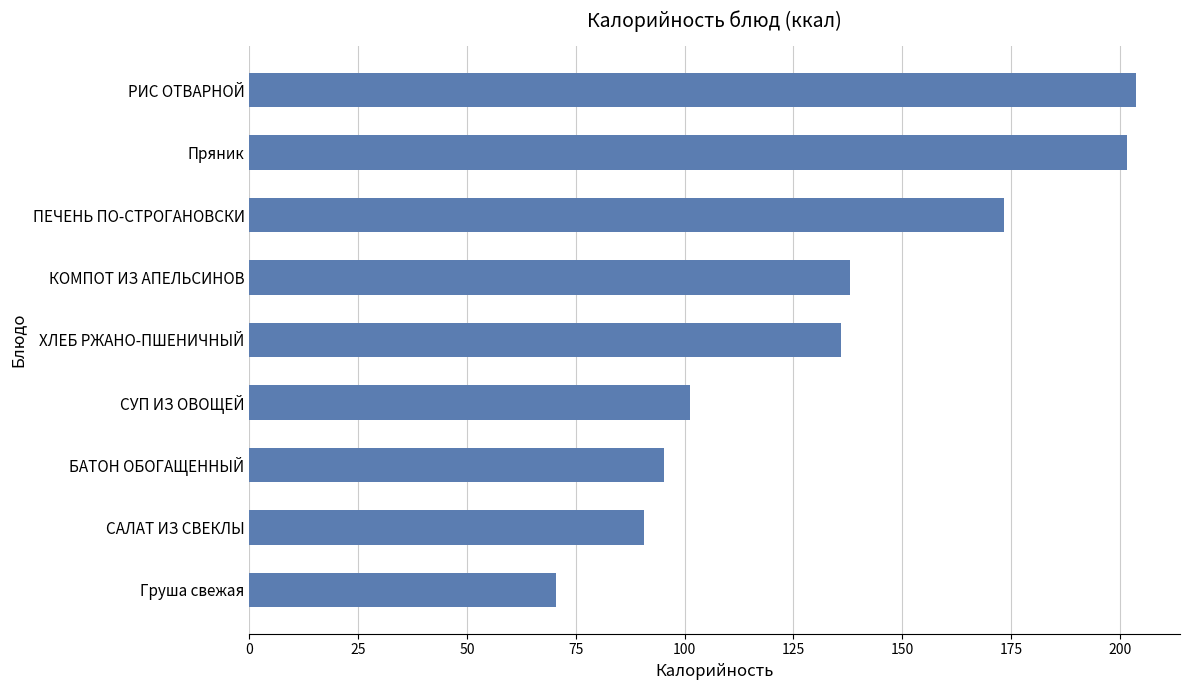

Reading bottom to top, what are all the values shown in this chart?

Груша свежая=70.5	САЛАТ ИЗ СВЕКЛЫ=90.6	БАТОН ОБОГАЩЕННЫЙ=95.2	СУП ИЗ ОВОЩЕЙ=101.3	ХЛЕБ РЖАНО-ПШЕНИЧНЫЙ=136.0	КОМПОТ ИЗ АПЕЛЬСИНОВ=138.0	ПЕЧЕНЬ ПО-СТРОГАНОВСКИ=173.4	Пряник=201.6	РИС ОТВАРНОЙ=203.6